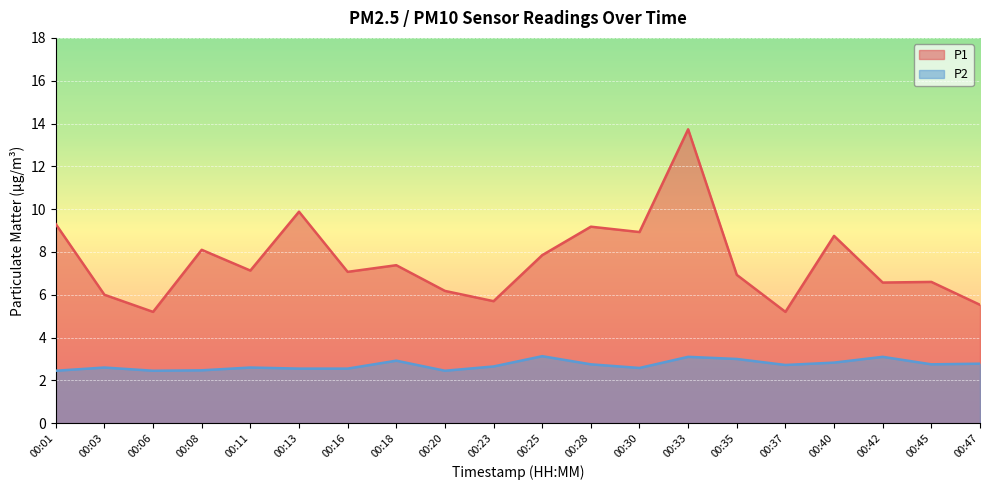

What is the difference between the P2 values at 00:20 and 00:30?

0.1